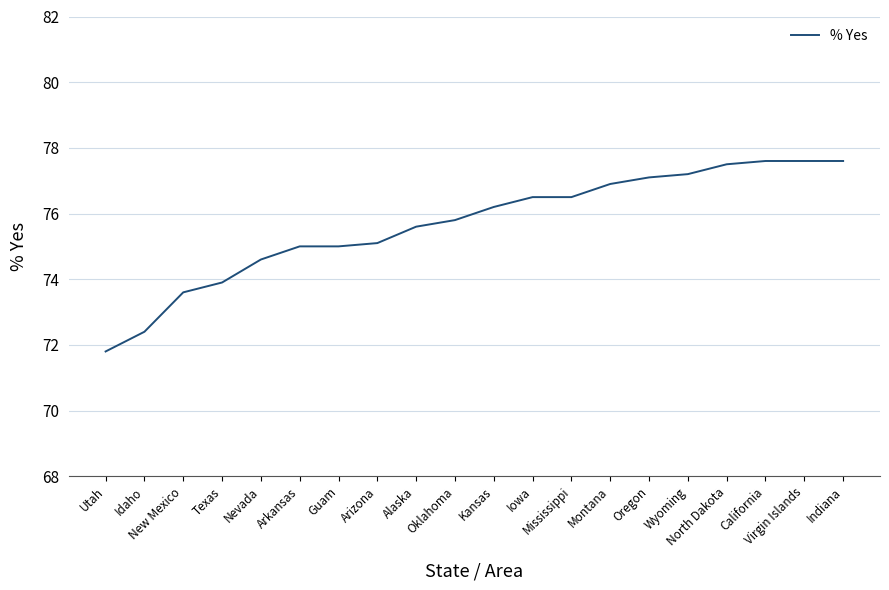

Between Iowa and Montana, which is larger?

Montana